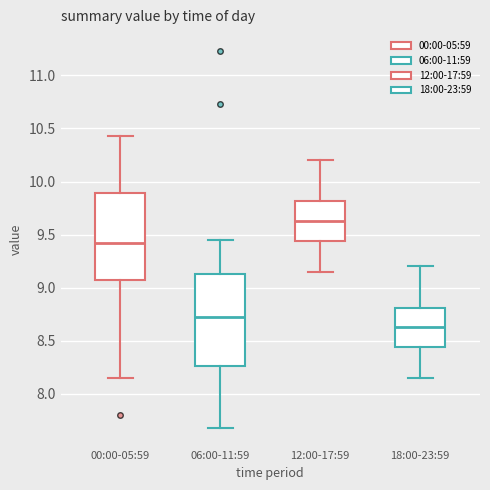

Which box's median line is the lowest?

18:00-23:59